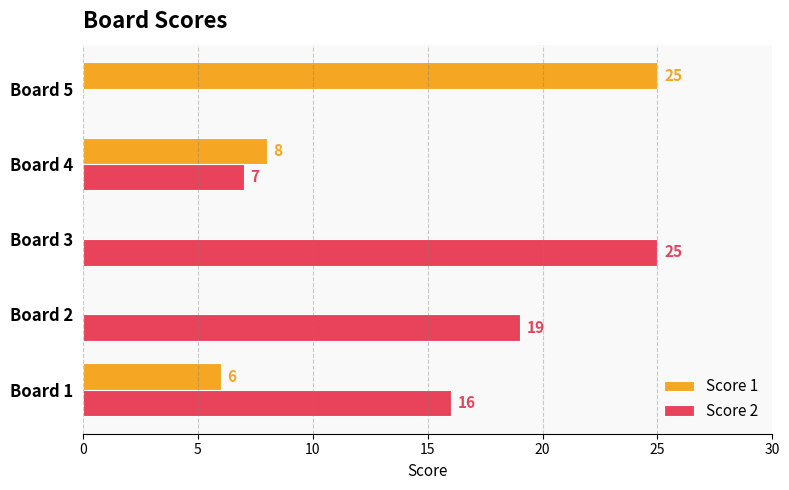

Which category has the highest value in the Score 2 series?

Board 3